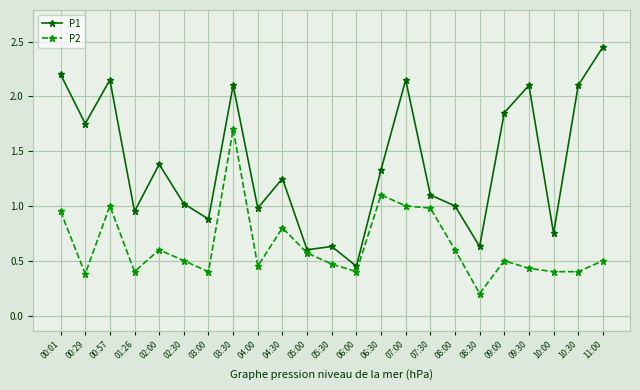

True or false: P1 and P2 cross at least once.

False